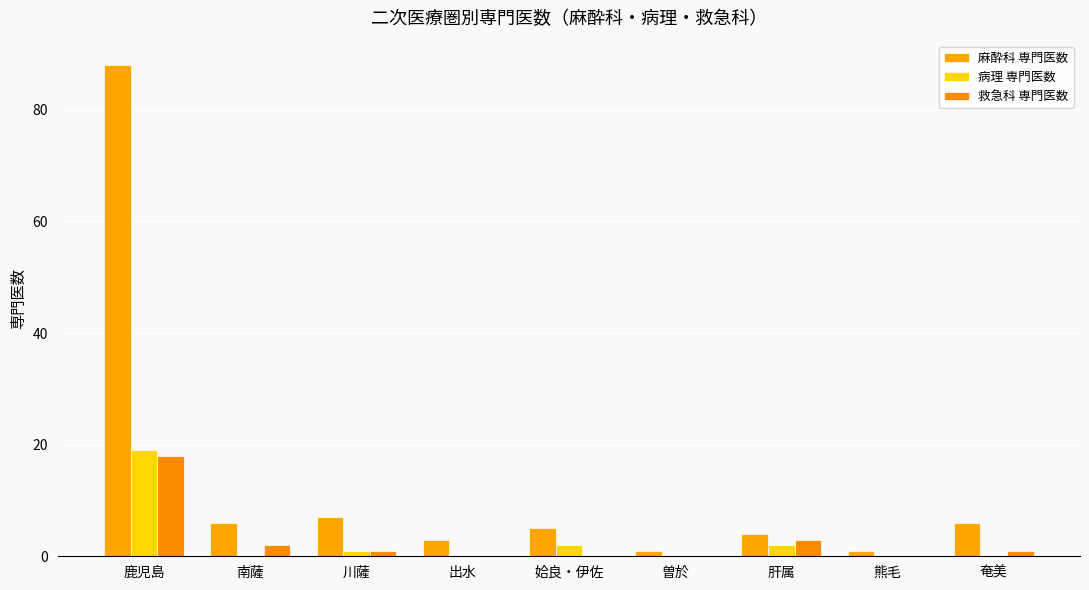

Reading right to left, extract all data points from this chart.

麻酔科 専門医数: 6	1	4	1	5	3	7	6	88
病理 専門医数: 0	0	2	0	2	0	1	0	19
救急科 専門医数: 1	0	3	0	0	0	1	2	18